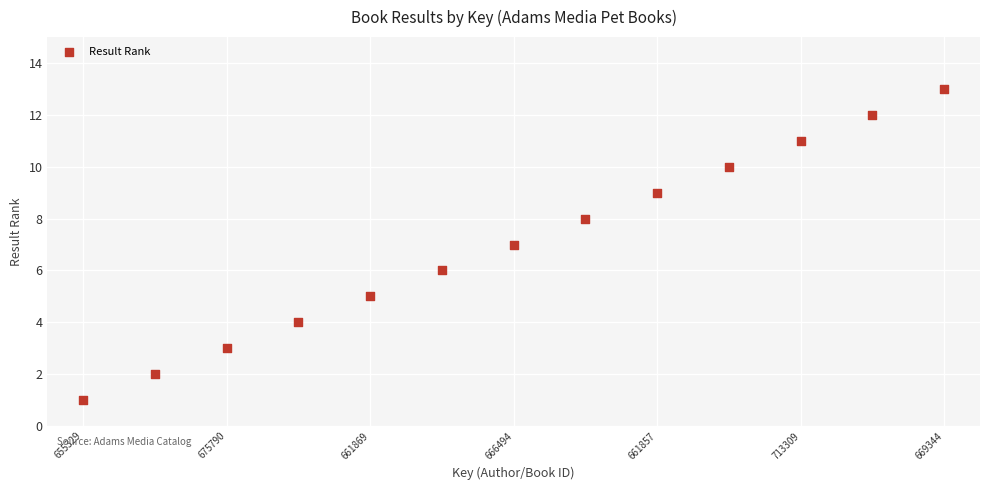

How many points are shown in the scatter plot?

13